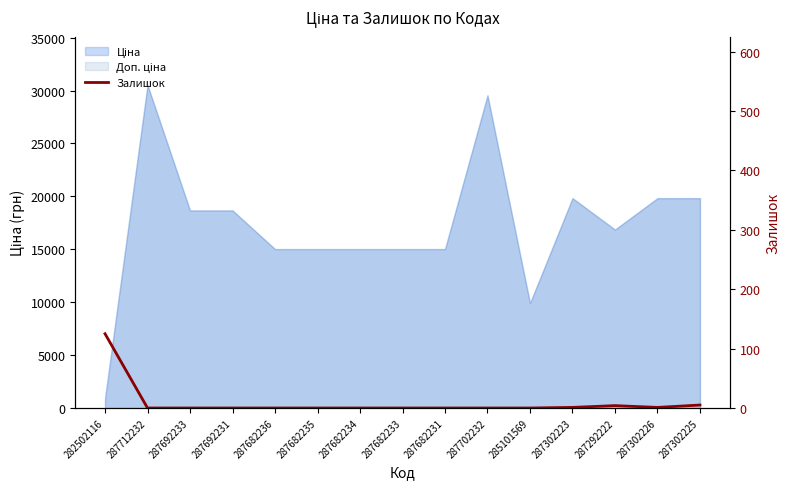

Reading left to right, what are all the values shown in this chart?

125	0	0	0	0	0	0	0	0	0	0	1	4	1	5